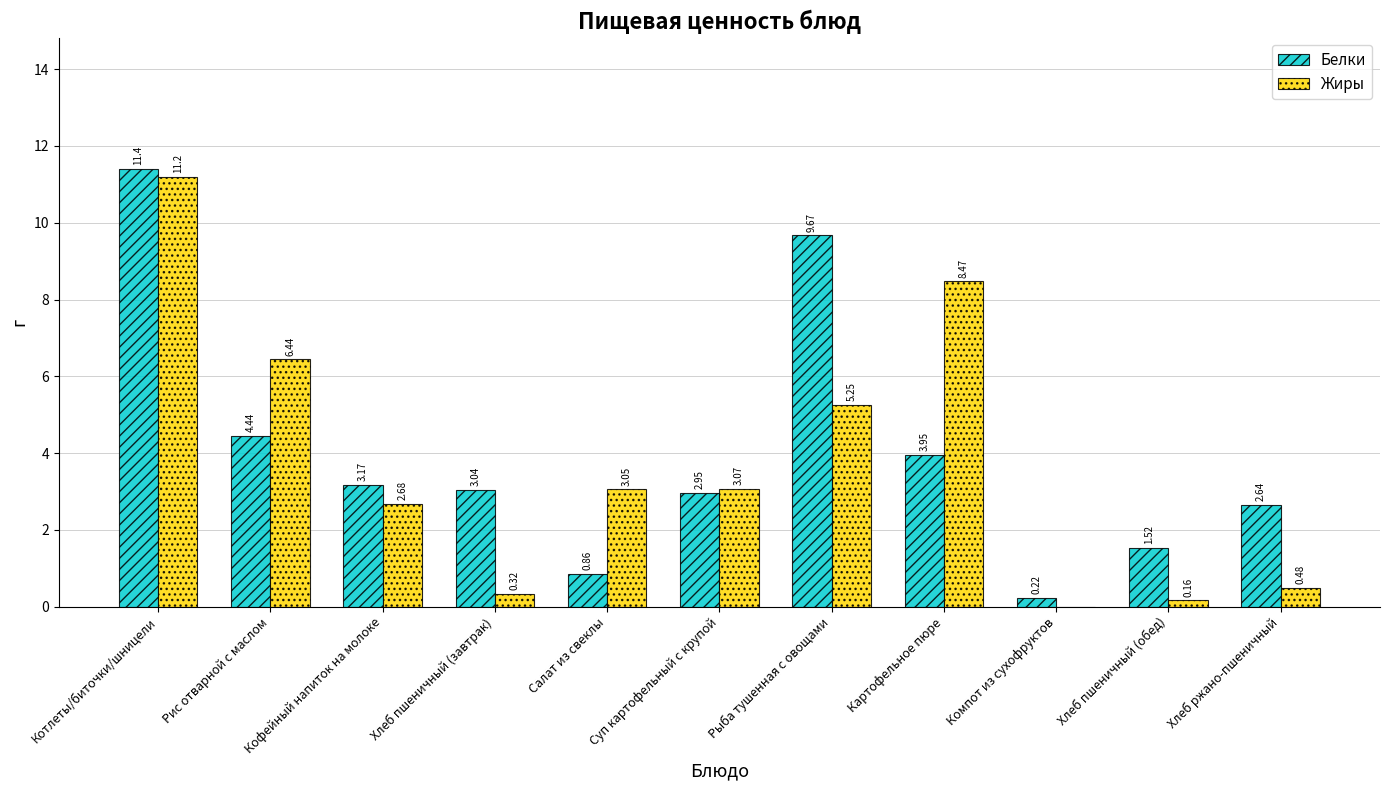

How many data points does each series have?

11